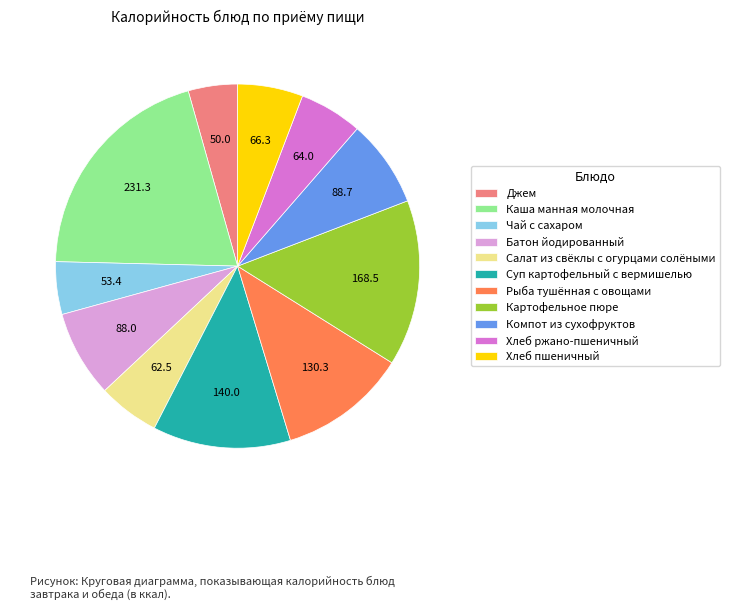

Is it true that Рыба тушённая с овощами is 11% of the pie?

True